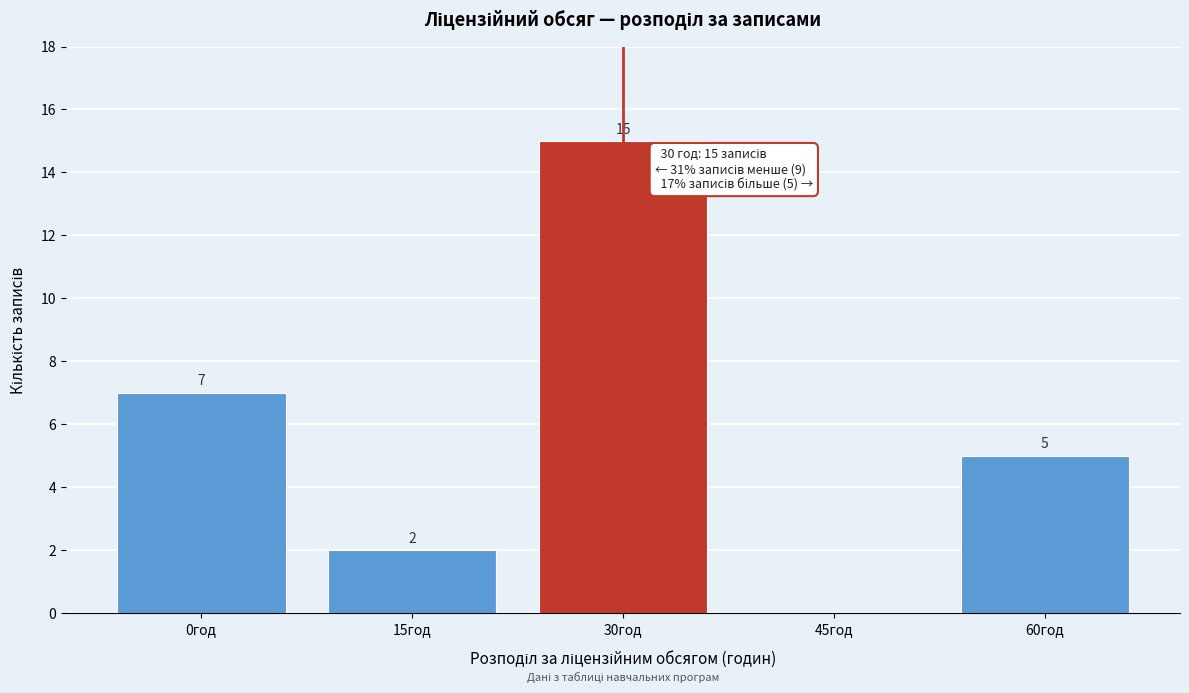

Reading left to right, what are all the values shown in this chart?

0год=7	15год=2	30год=15	45год=0	60год=5